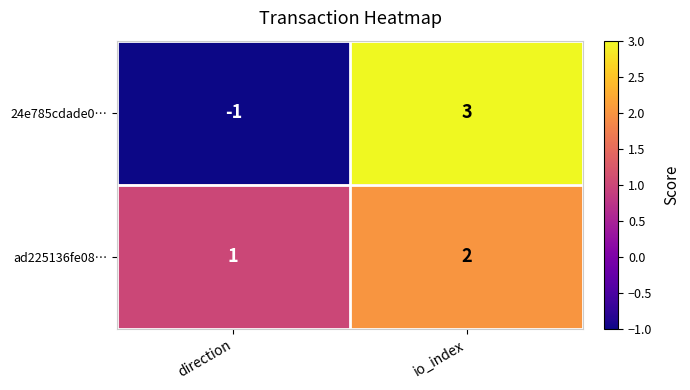

List the series in order of their overall mean, lowest first.

24e785cdade0…, ad225136fe08…